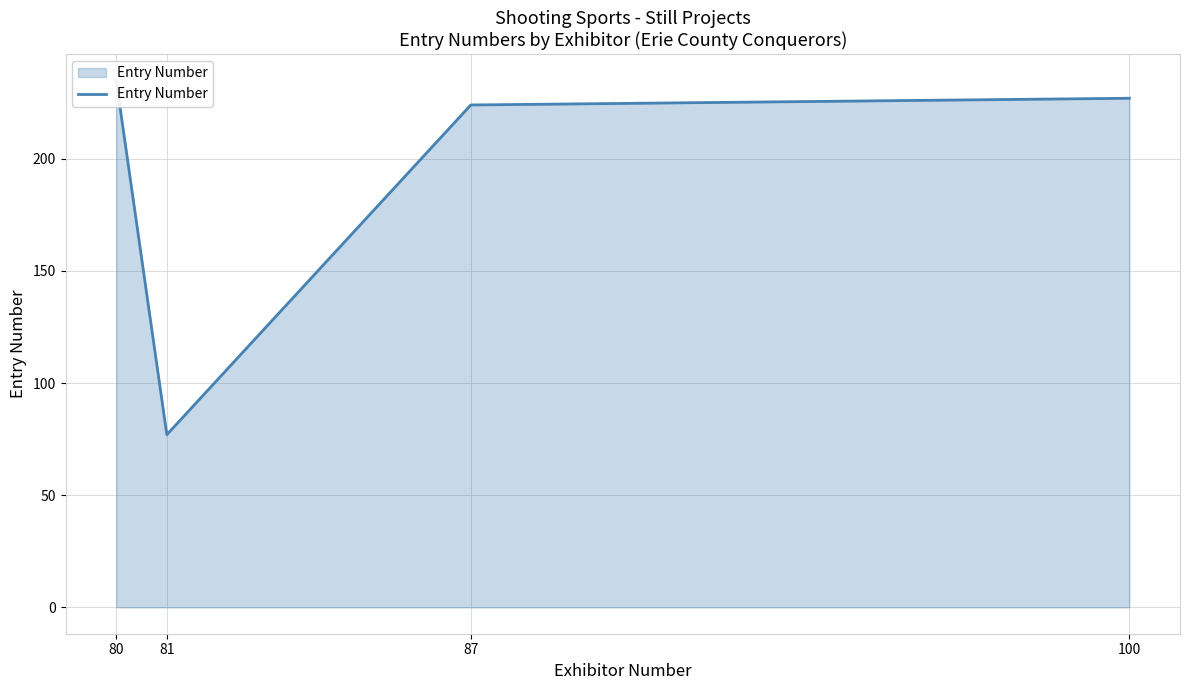

What is the change in value from 81 to 87?

+147